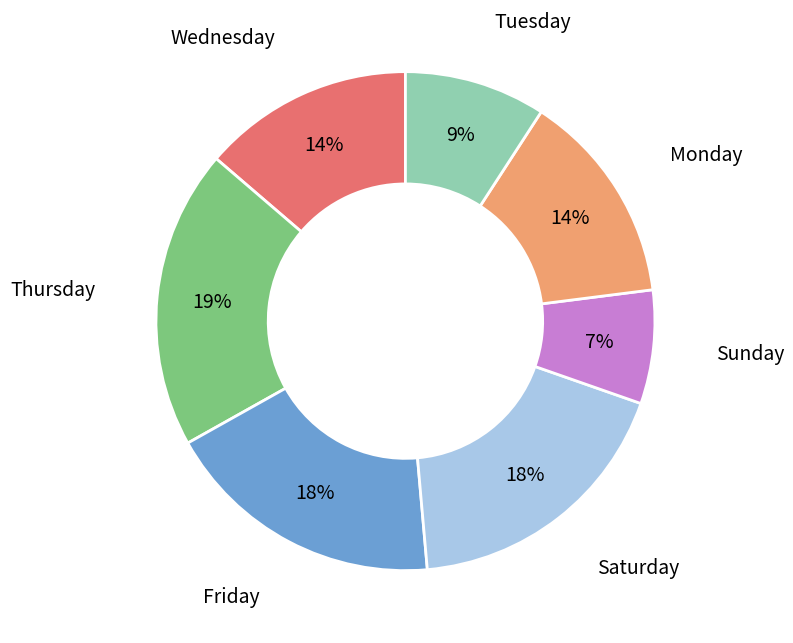

To the nearest percent, what is the average slice percentage?

14%